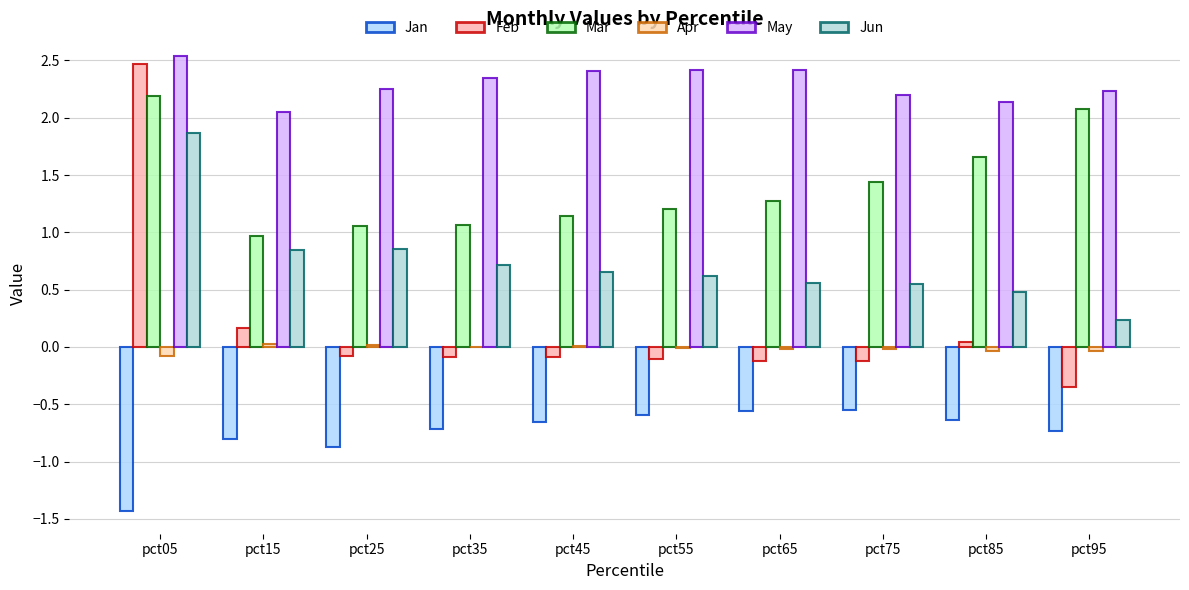

What is the maximum value shown in the chart?

2.5